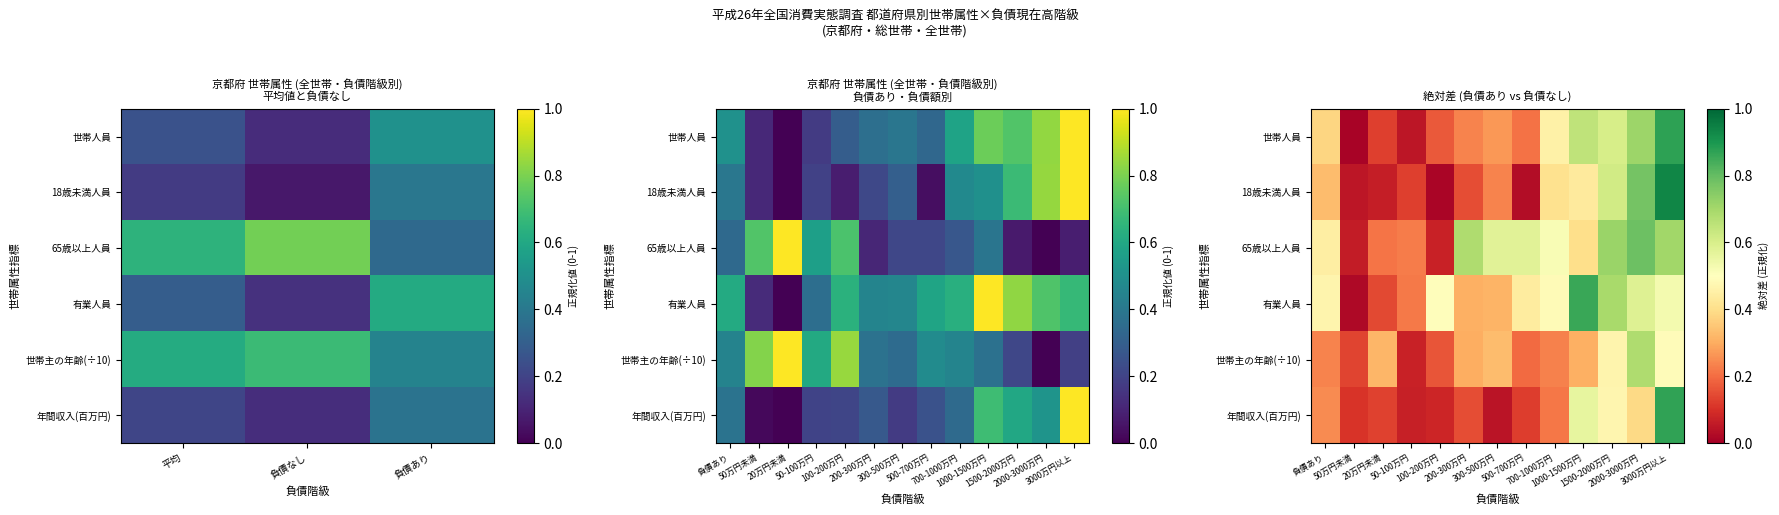

Which category has the lowest value across all series?

50万円未満